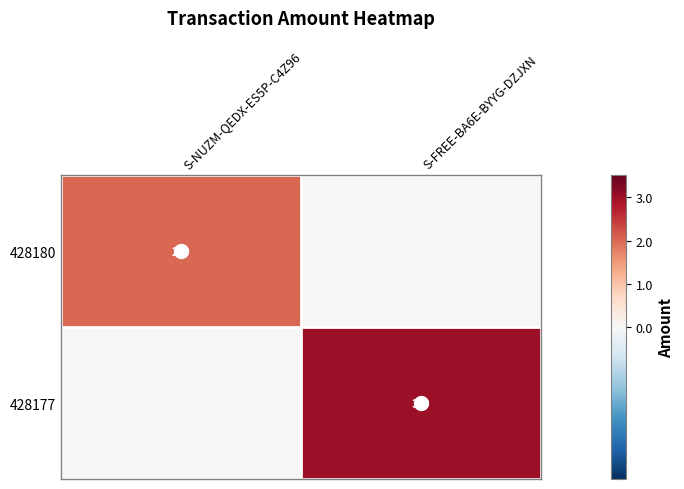

The value of 428177 at S-FREE-BA6E-BYYG-DZJXN is 5. True or false?

False